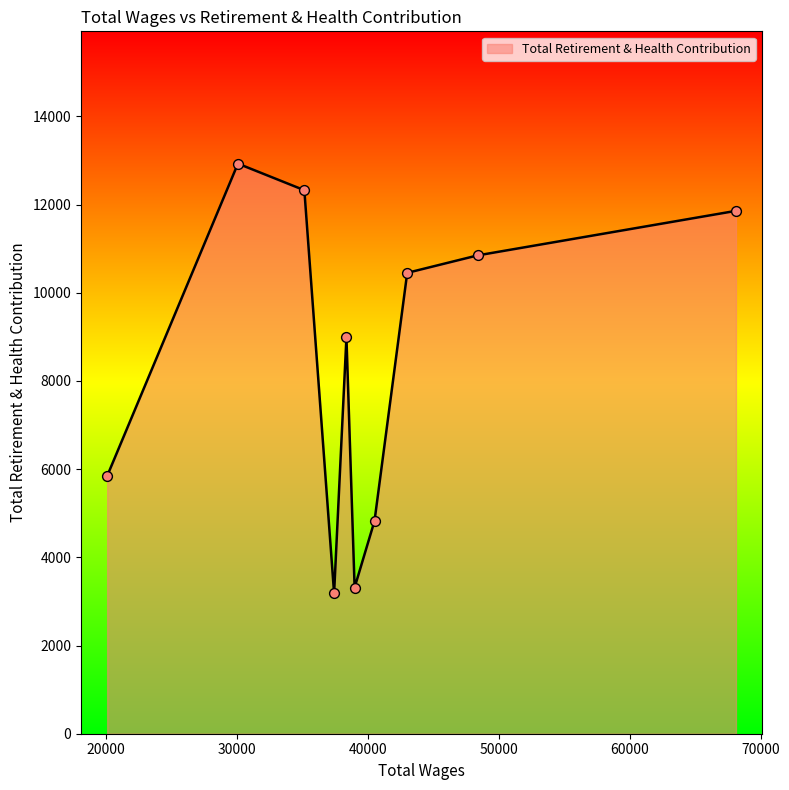

What is the difference between the maximum and minimum values?

9745